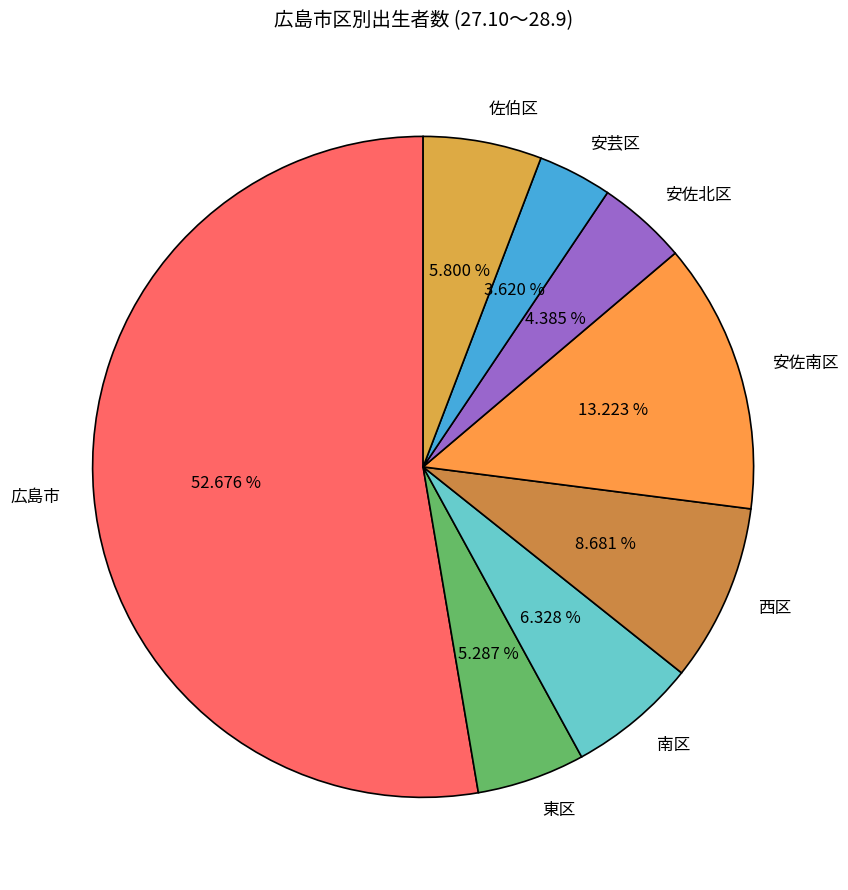

Which category has the biggest portion of the pie?

広島市